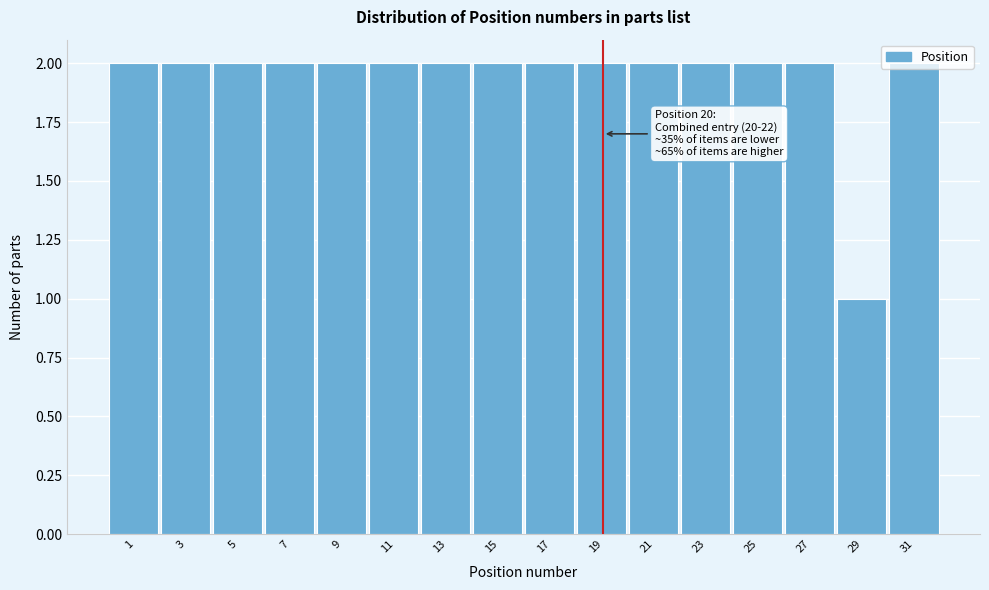

What is the sum of all values?

31